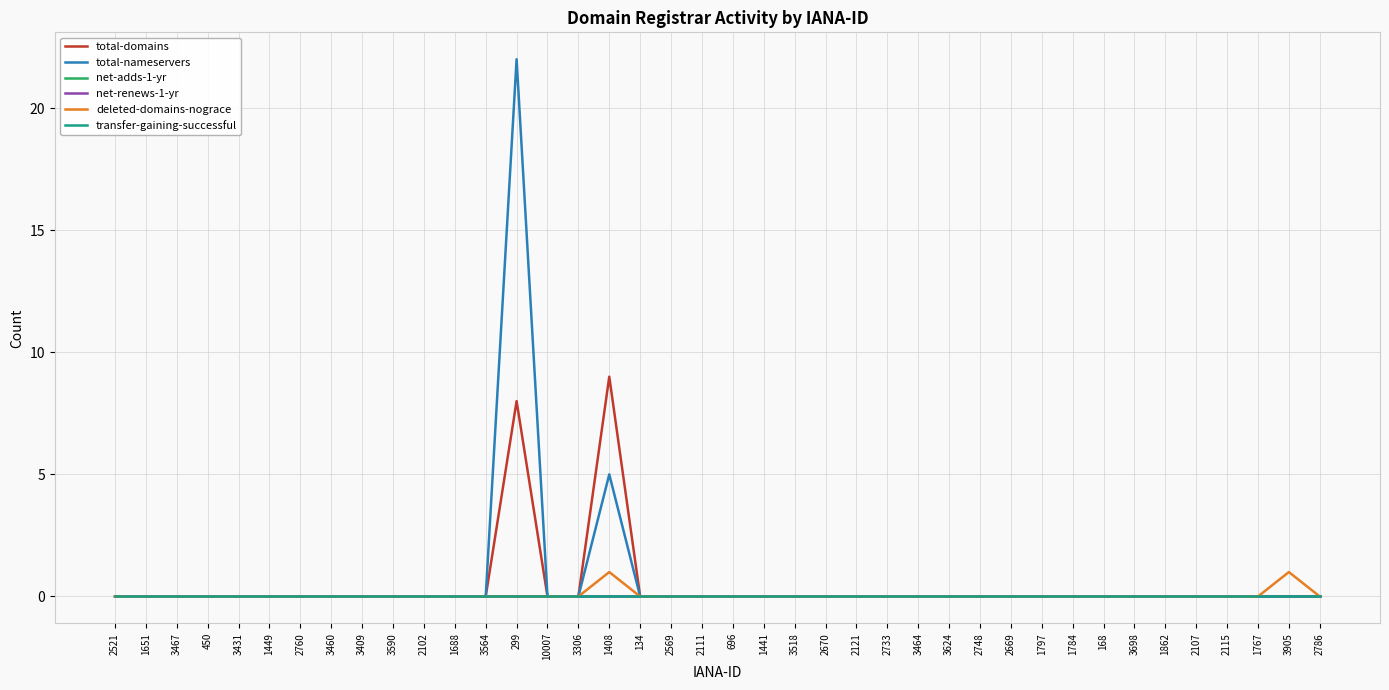

Is this an area chart (filled region under the line)?

No